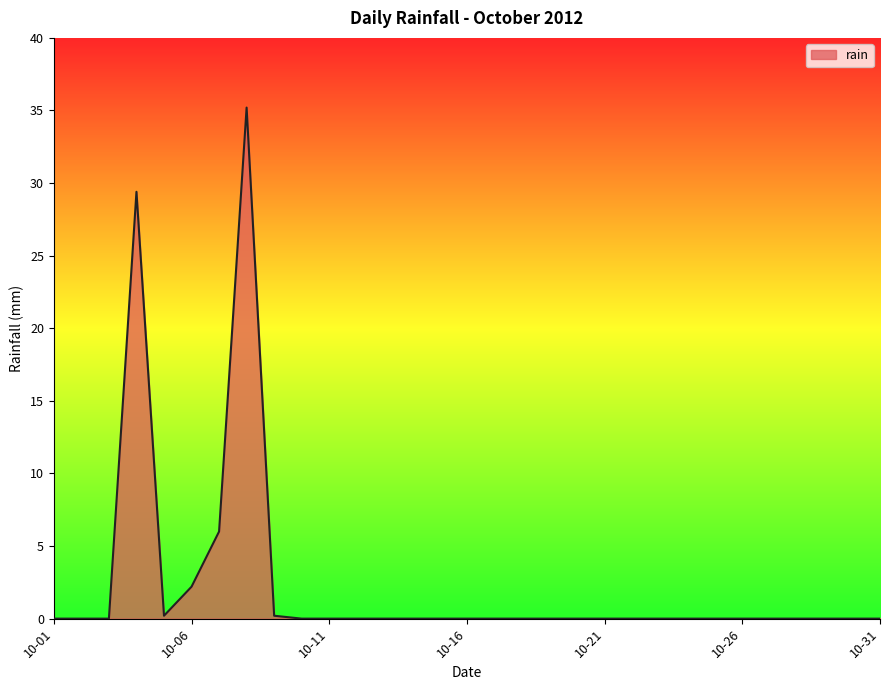

The value at 10-31 is 0.0. True or false?

True